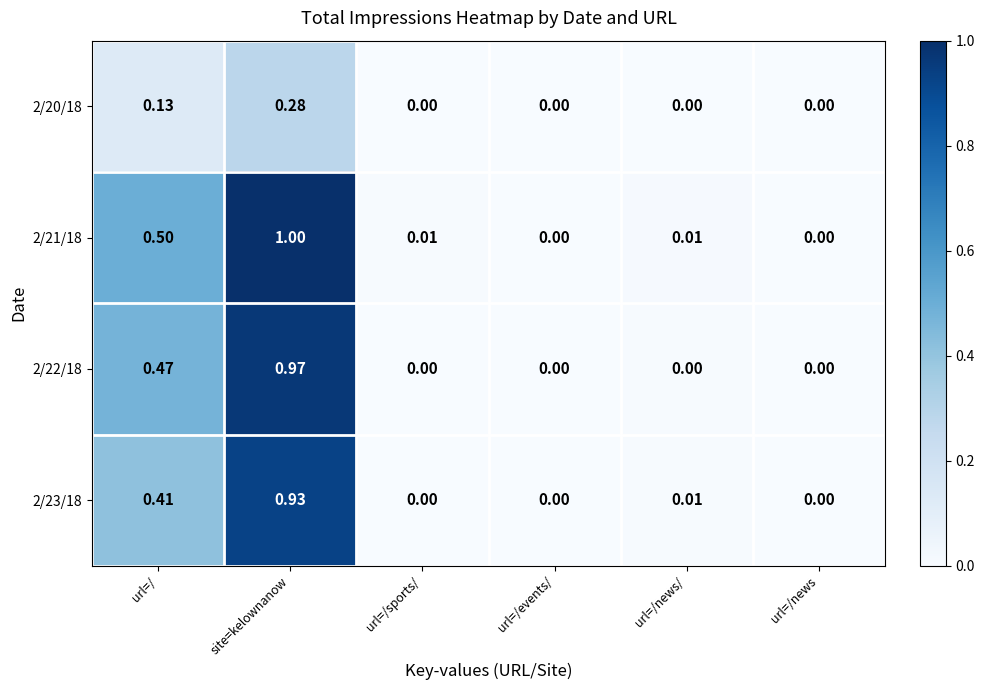

Which category has the highest value across all series?

site=kelownanow